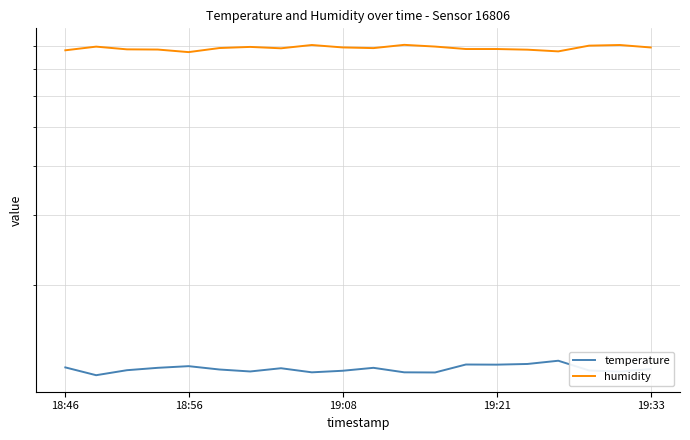

What is the minimum value for temperature?

11.9